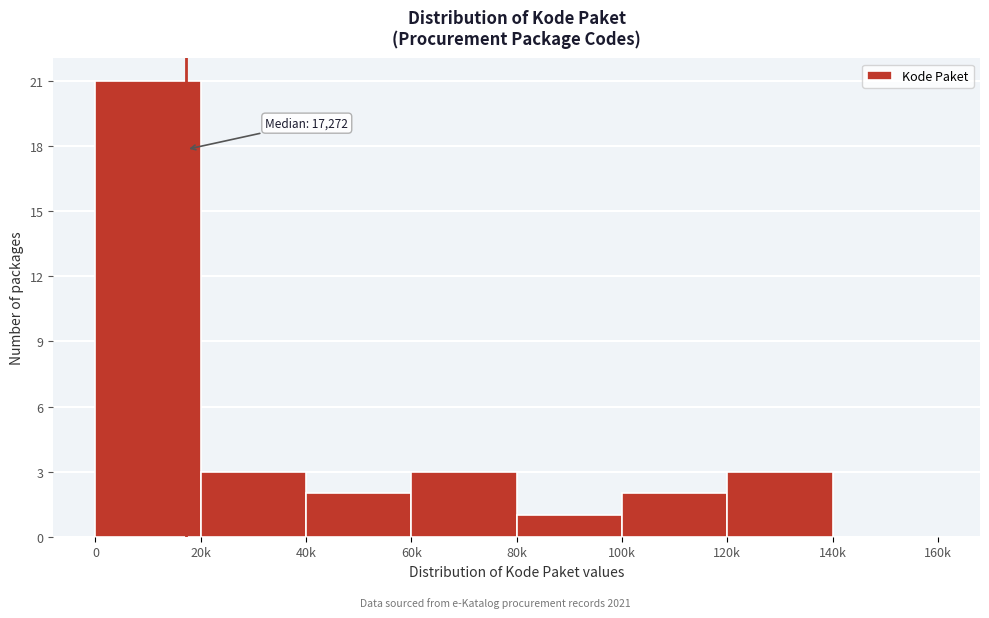

Reading right to left, transcribe all the data shown in this chart.

140k=0	120k=3	100k=2	80k=1	60k=3	40k=2	20k=3	0=21